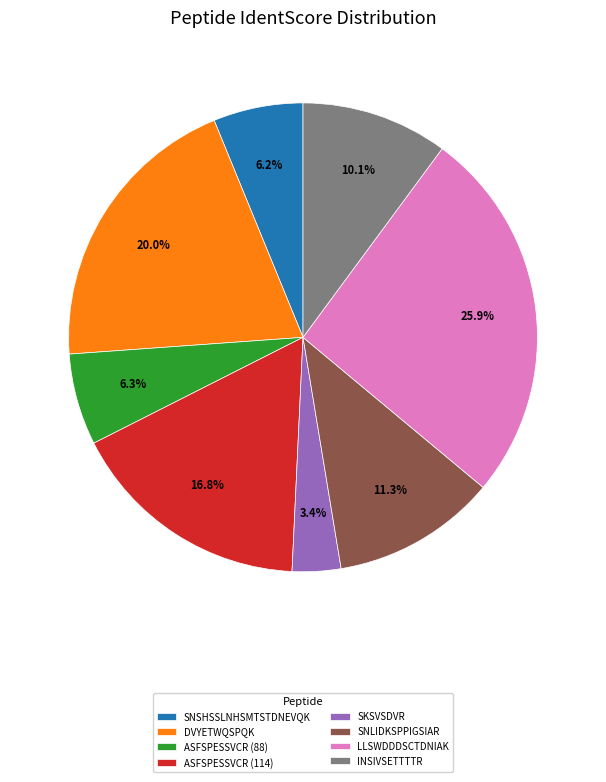

How many segments does this pie chart have?

8